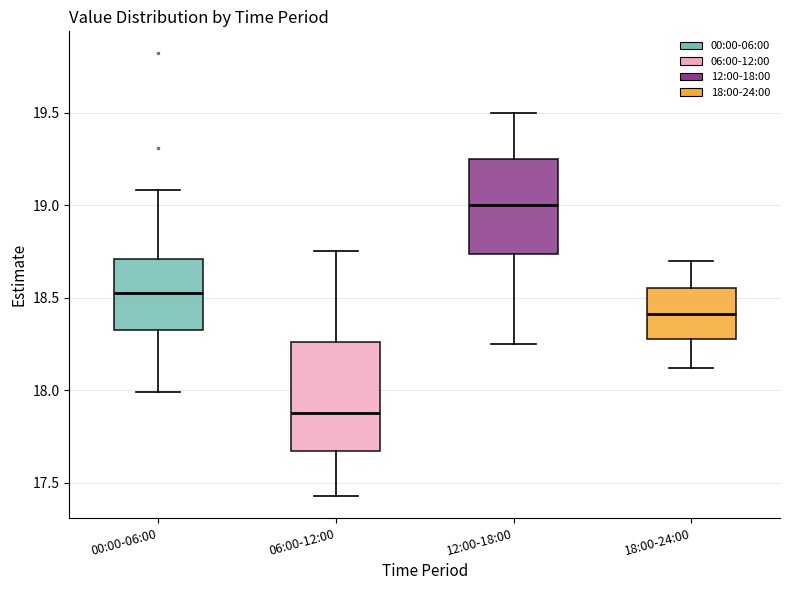

Where does the upper whisker of the box for 12:00-18:00 end on the y-axis? The values are not printed on the chart, so give them approximately, as read against the axis.

19.50